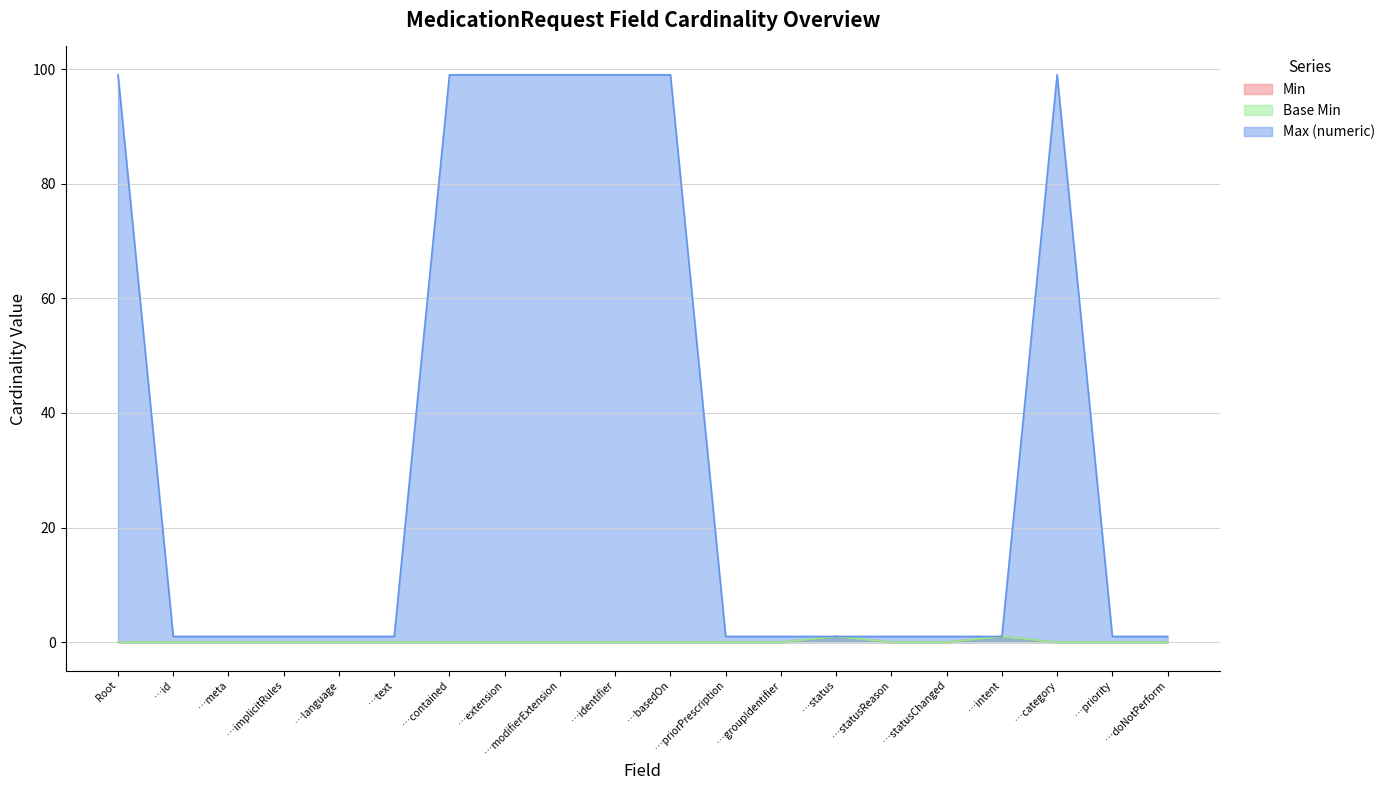

The Max (numeric) series shows 99 at …identifier. True or false?

True